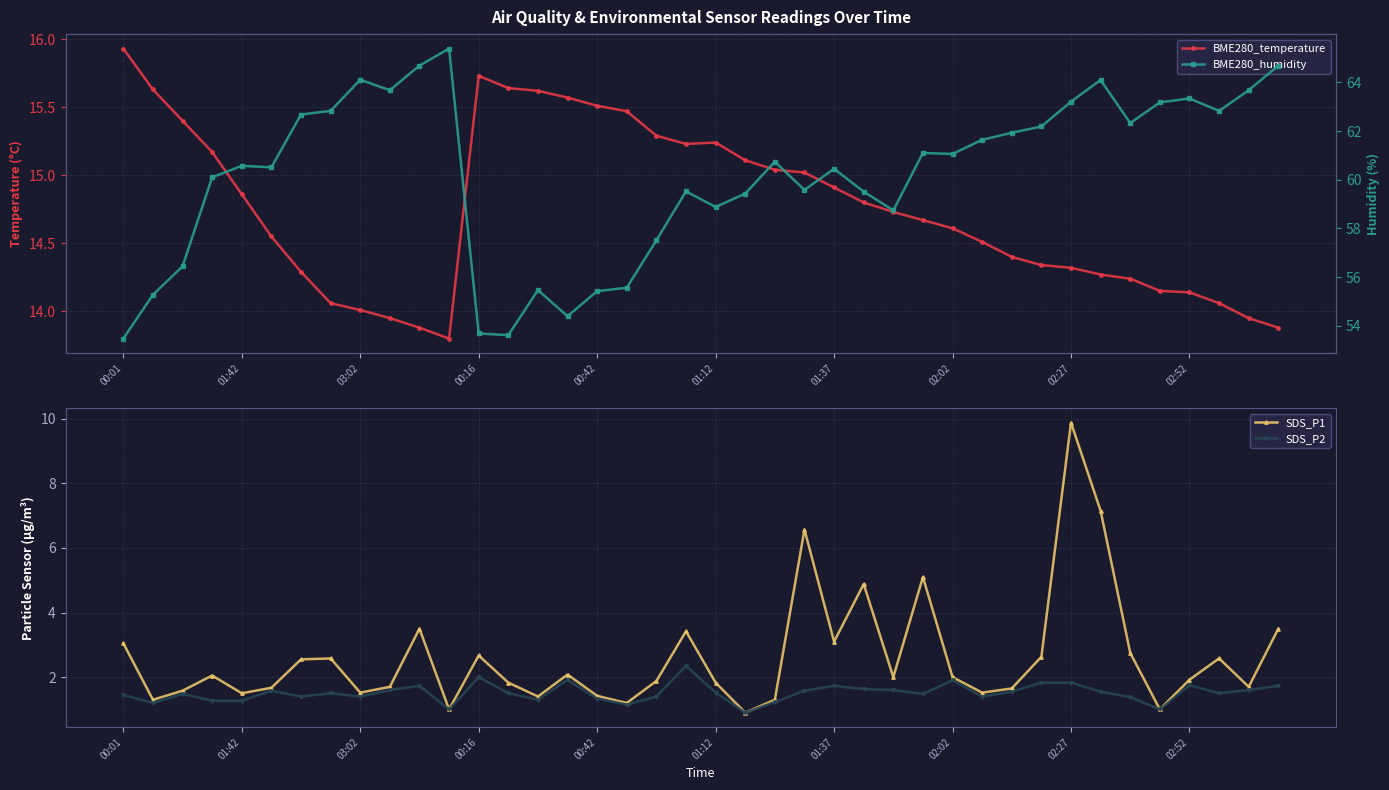

At which label does SDS_P1 reach its peak?

02:27